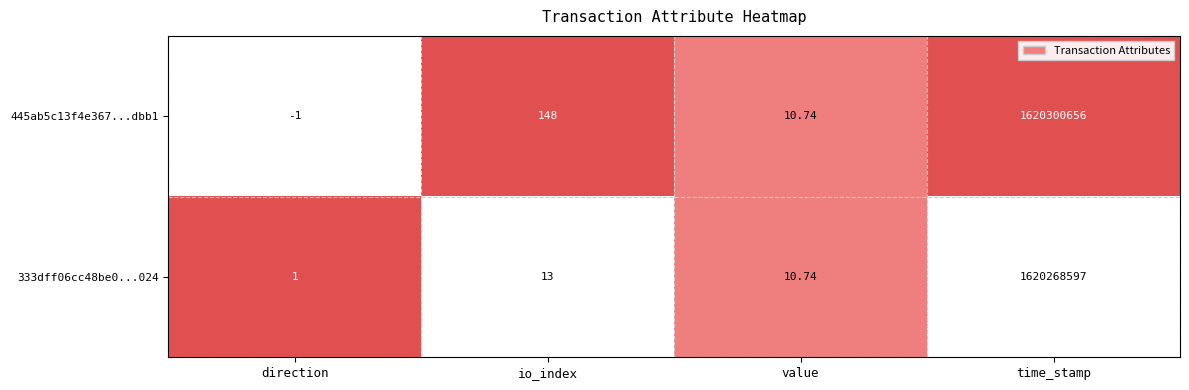

What is the difference between the highest and lowest values at time_stamp?

32059.0